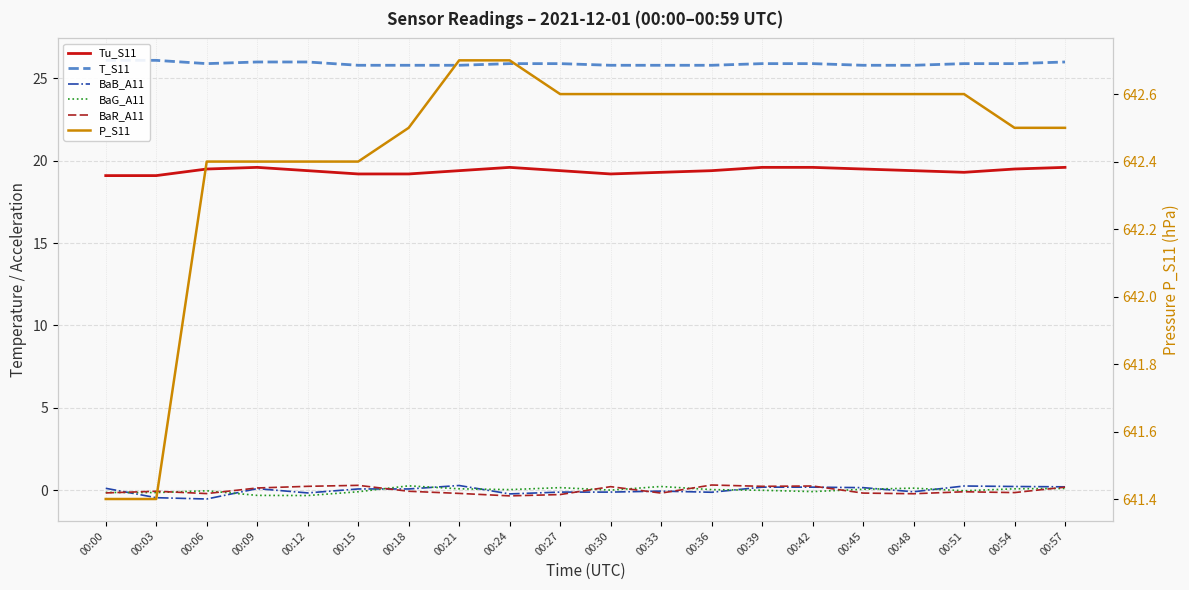

At which label does BaB_A11 reach its minimum?

00:06